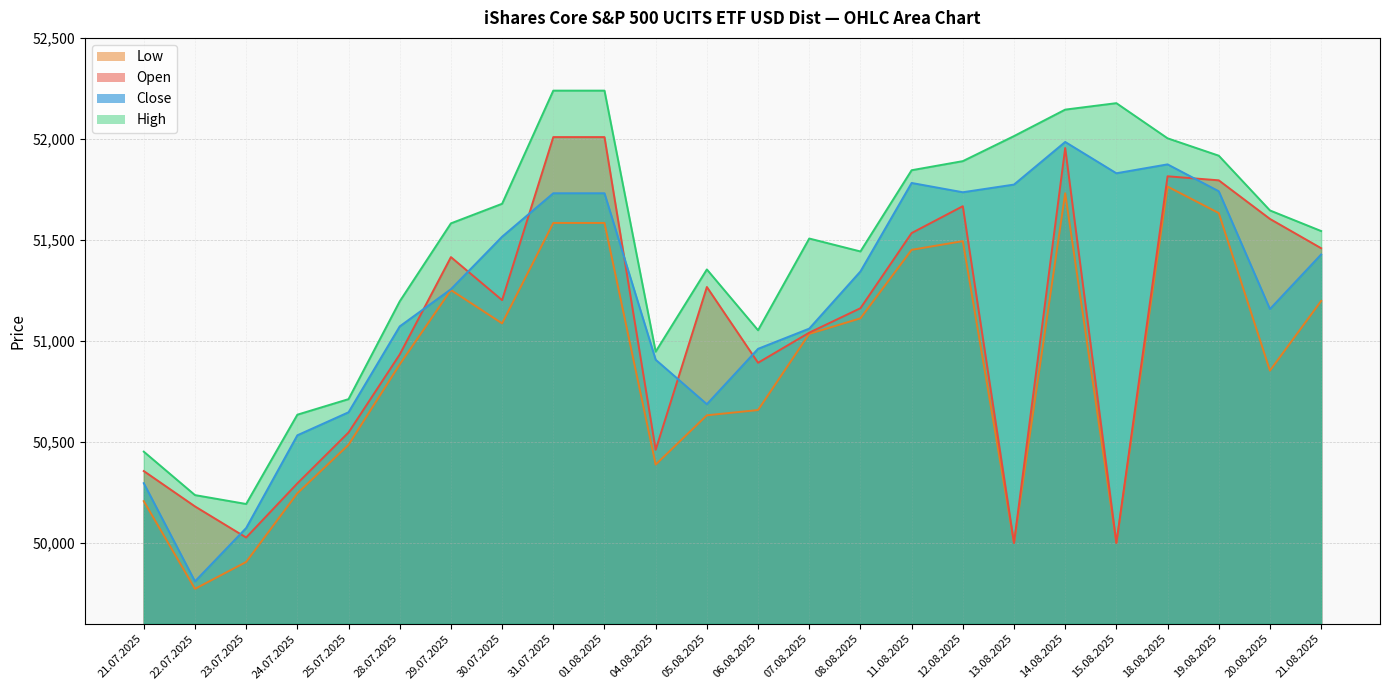

True or false: Low and Open intersect in this chart.

False